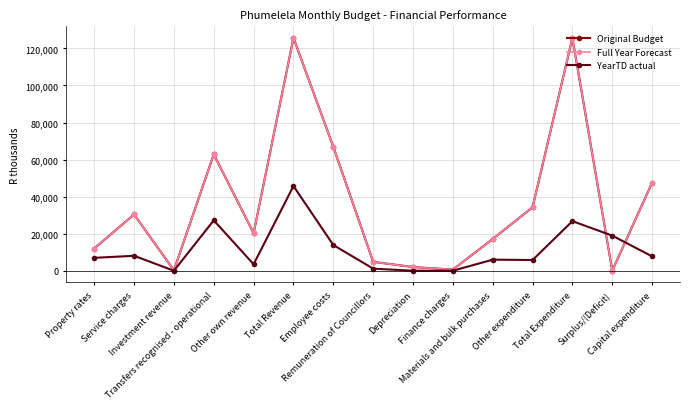

What is the value of the YearTD actual point at the 7th from the left?

13874.4